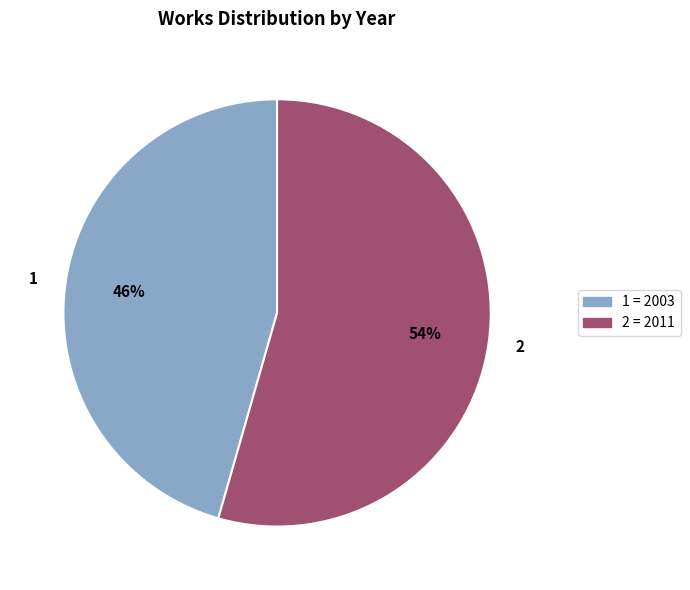

To the nearest percent, what is the average slice percentage?

50%